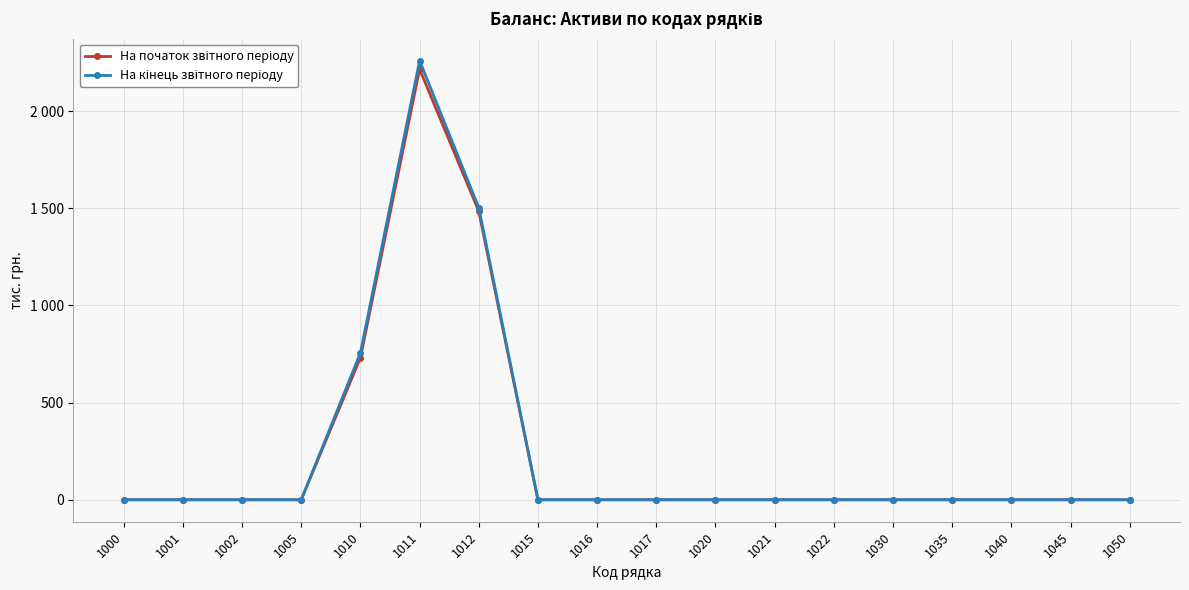

Reading right to left, what are all the values shown in this chart?

На початок звітного періоду: 0	0	0	0	0	0	0	0	0	0	0	1485	2216	731	0	0	0	0
На кінець звітного періоду: 0	0	0	0	0	0	0	0	0	0	0	1504	2260	756	0	0	0	0